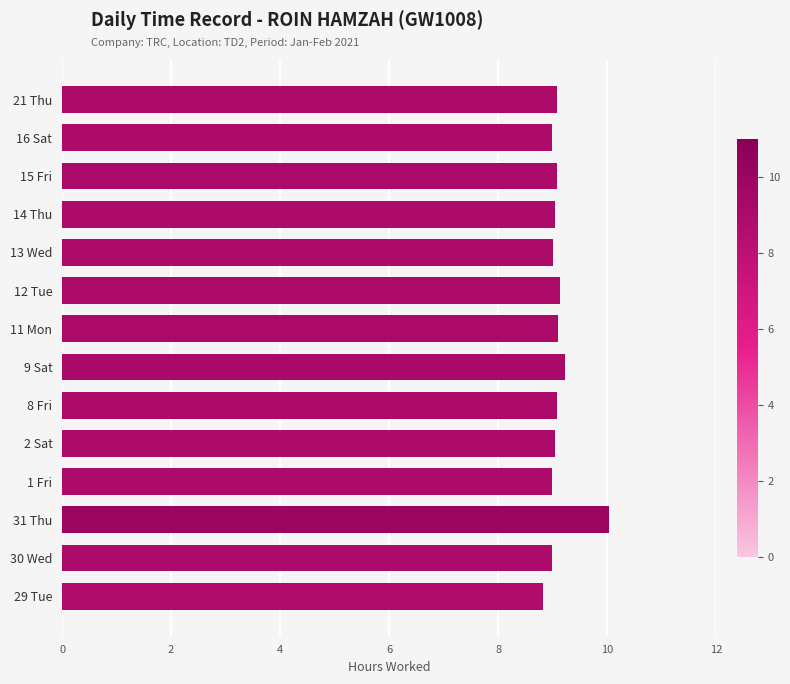

How many categories are shown in the chart?

14